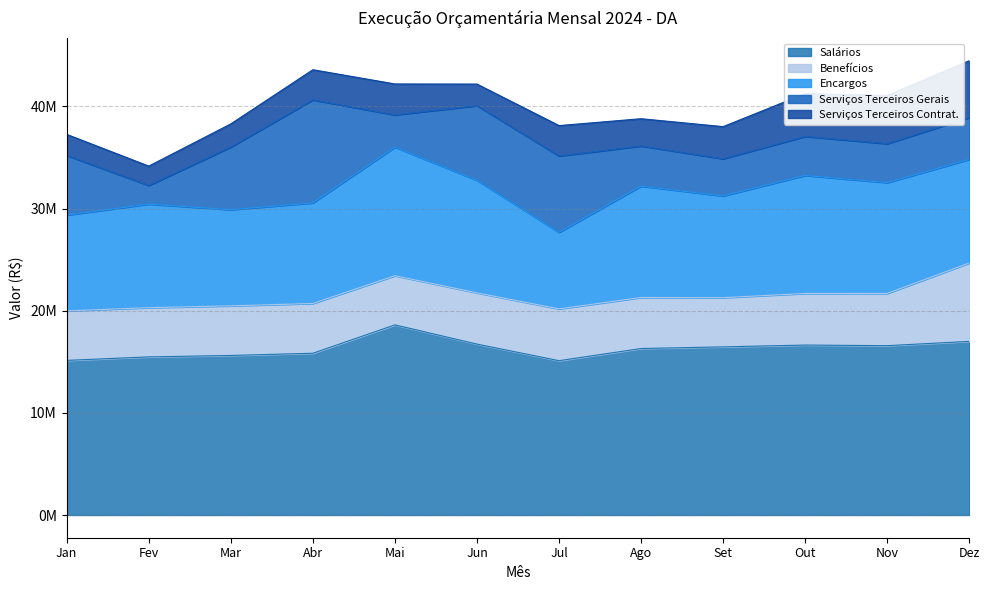

What are all the series names shown in the legend?

Salários, Benefícios, Encargos, Serviços Terceiros Gerais, Serviços Terceiros Contrat.